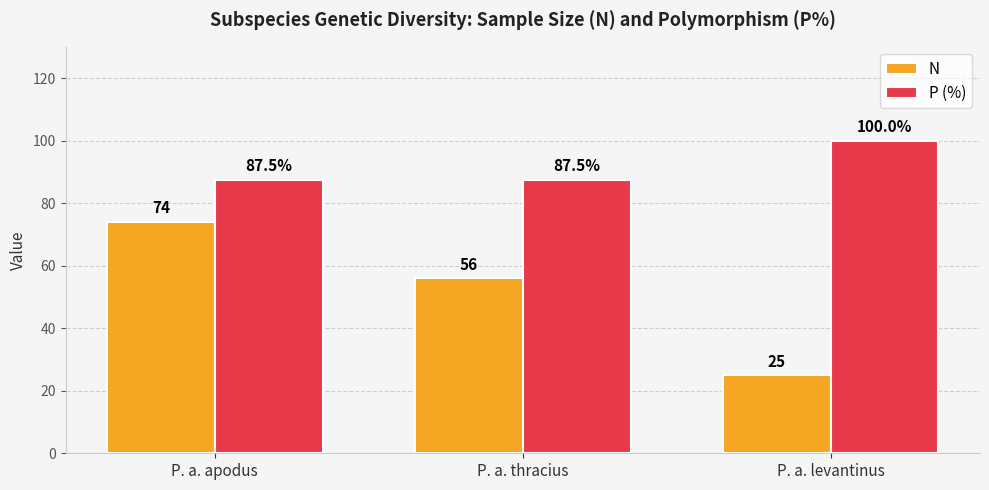

At which label does N first exceed 56?

P. a. apodus